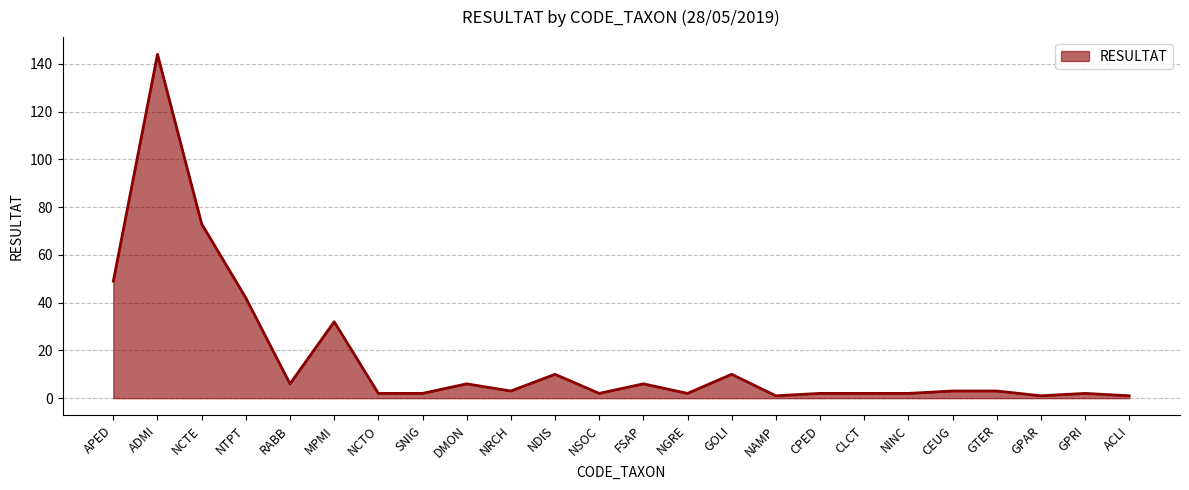

What is the change in value from FSAP to CEUG?

-3